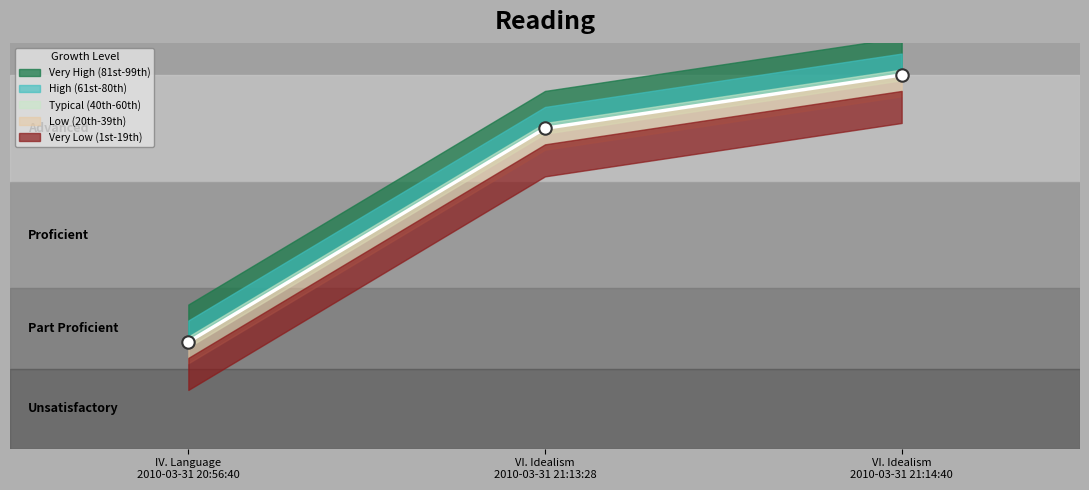

Approximately how many times larger is the value at VI. Idealism 2010-03-31 21:13:28 compared to IV. Language 2010-03-31 20:56:40?

3.0